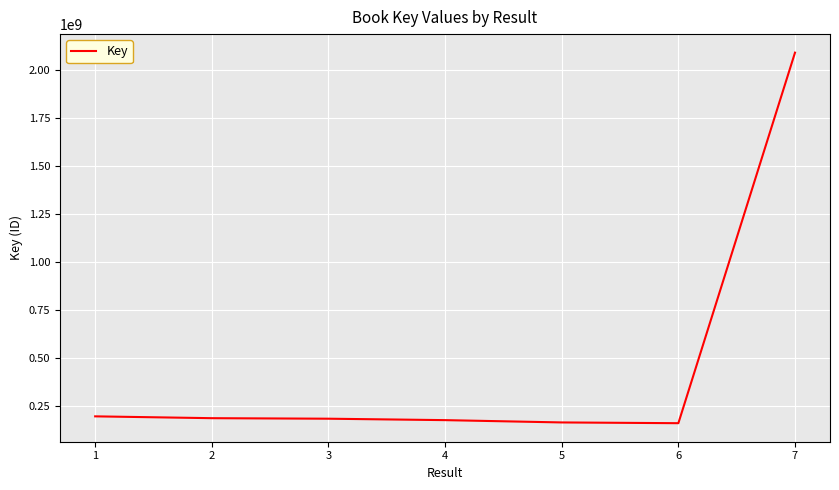

What is the smallest value displayed?

158049236